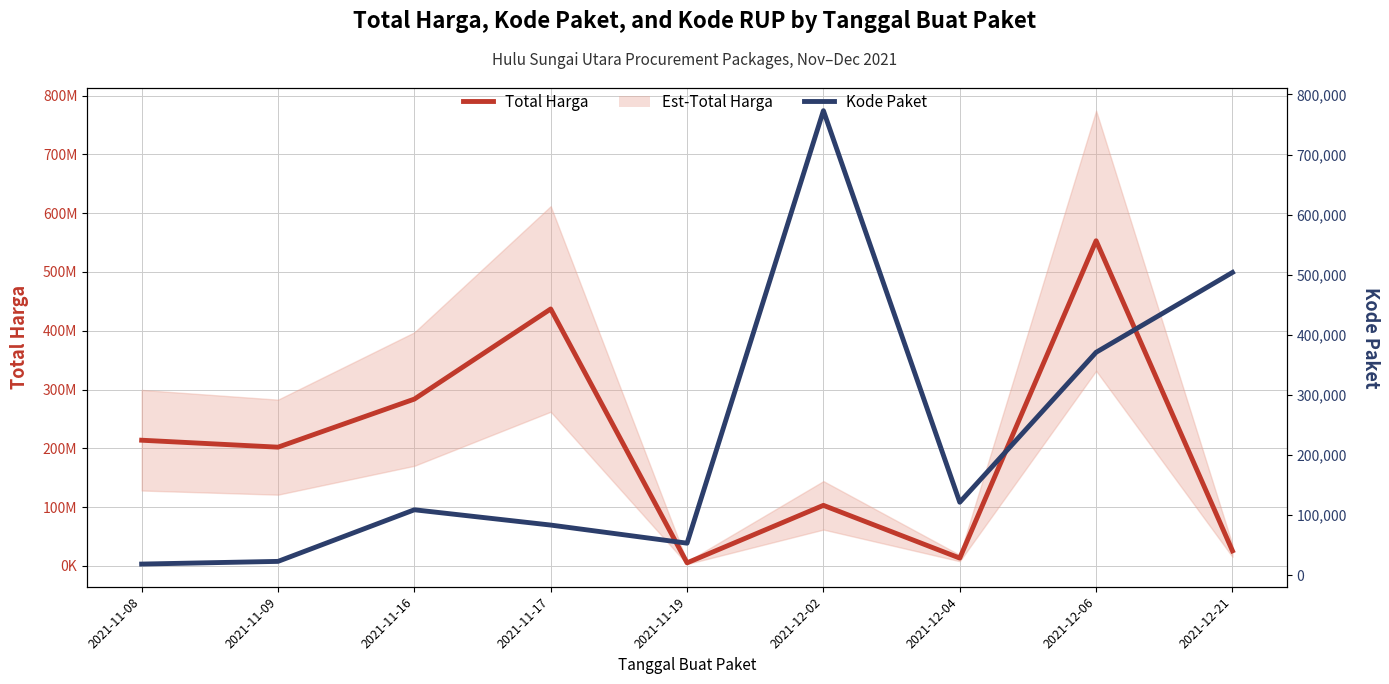

Is it true that Total Harga equals 13345000 at 2021-12-04?

True